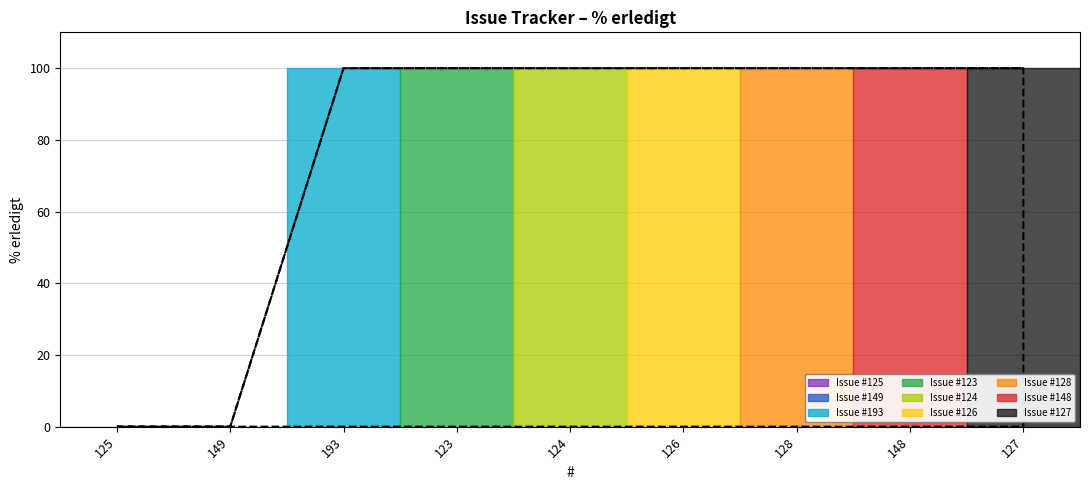

Reading left to right, what are all the values shown in this chart?

125=0	149=0	193=100	123=100	124=100	126=100	128=100	148=100	127=100